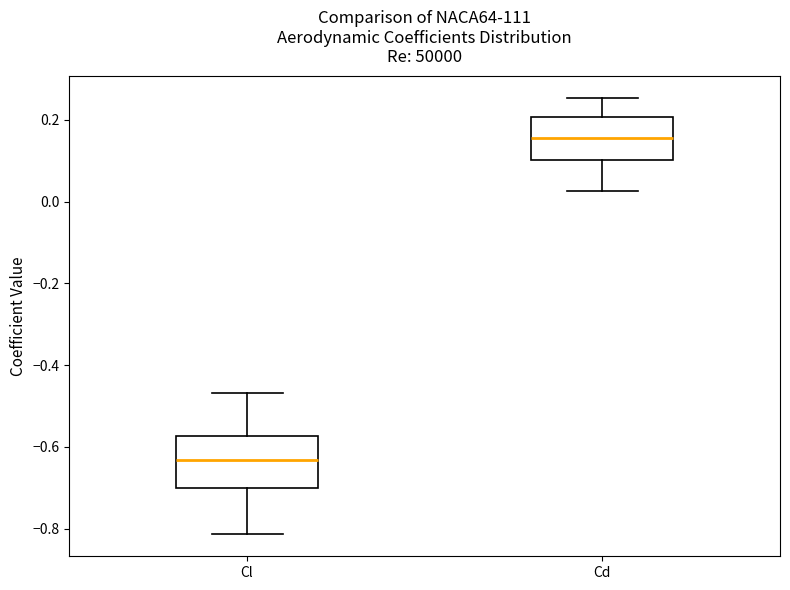

Reading left to right, read every box against the y-axis: the position of its median line, the range the box covers, and the ends of its whiskers. The values are not printed on the chart, so give them approximately, as read against the axis.

Cl: median -0.64, box -0.70 to -0.58, whiskers -0.82 to -0.46
Cd: median 0.16, box 0.10 to 0.20, whiskers 0.02 to 0.26